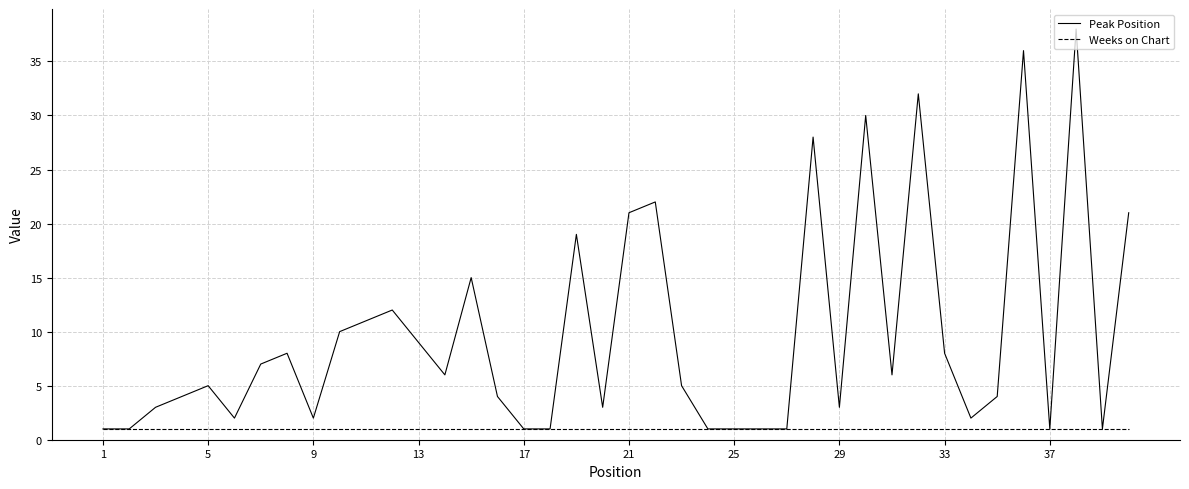

Rank the series by their maximum value, from lowest to highest.

Weeks on Chart, Peak Position